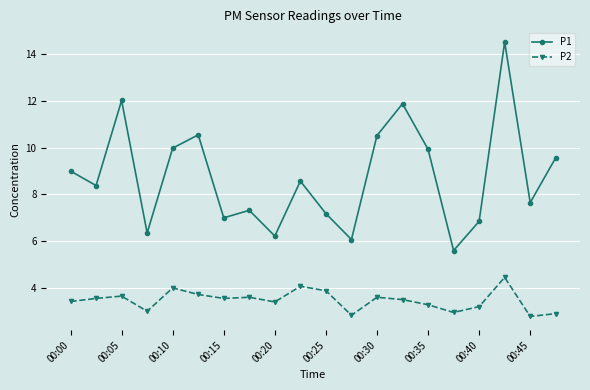

True or false: P1 and P2 cross at least once.

False